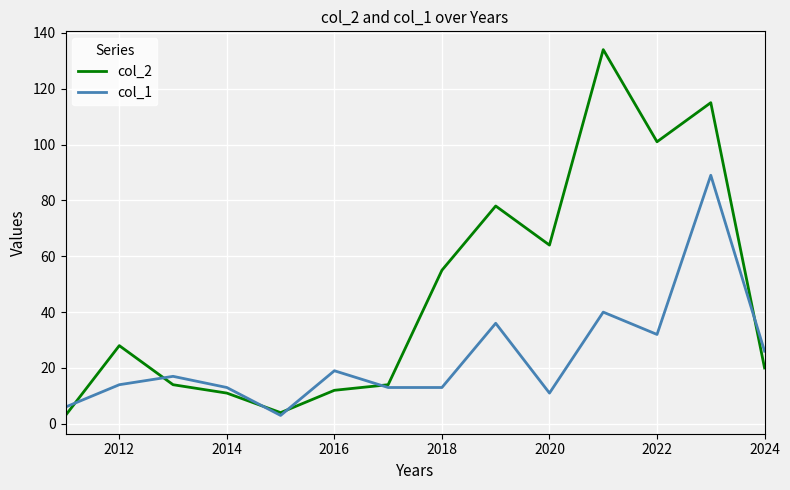

Rank the series by their average value, from highest to lowest.

col_2, col_1